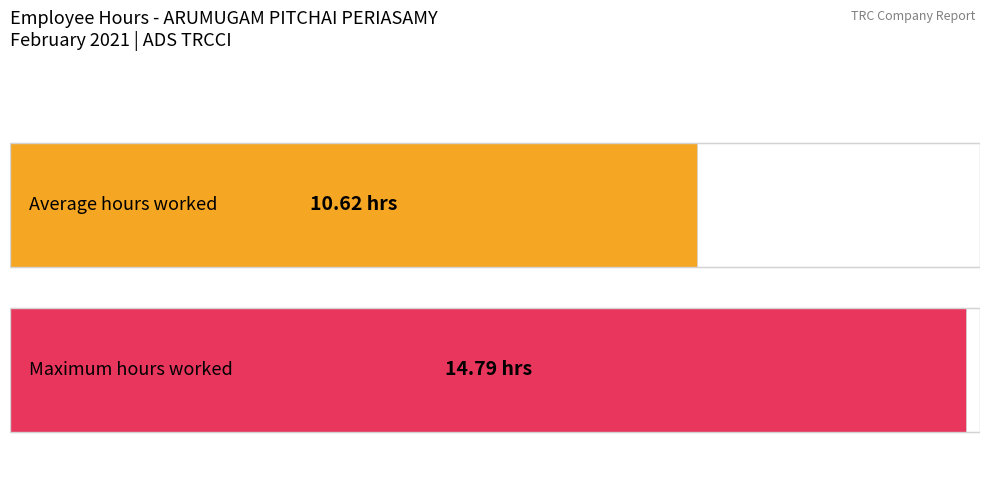

What is the maximum value shown in the chart?

14.8